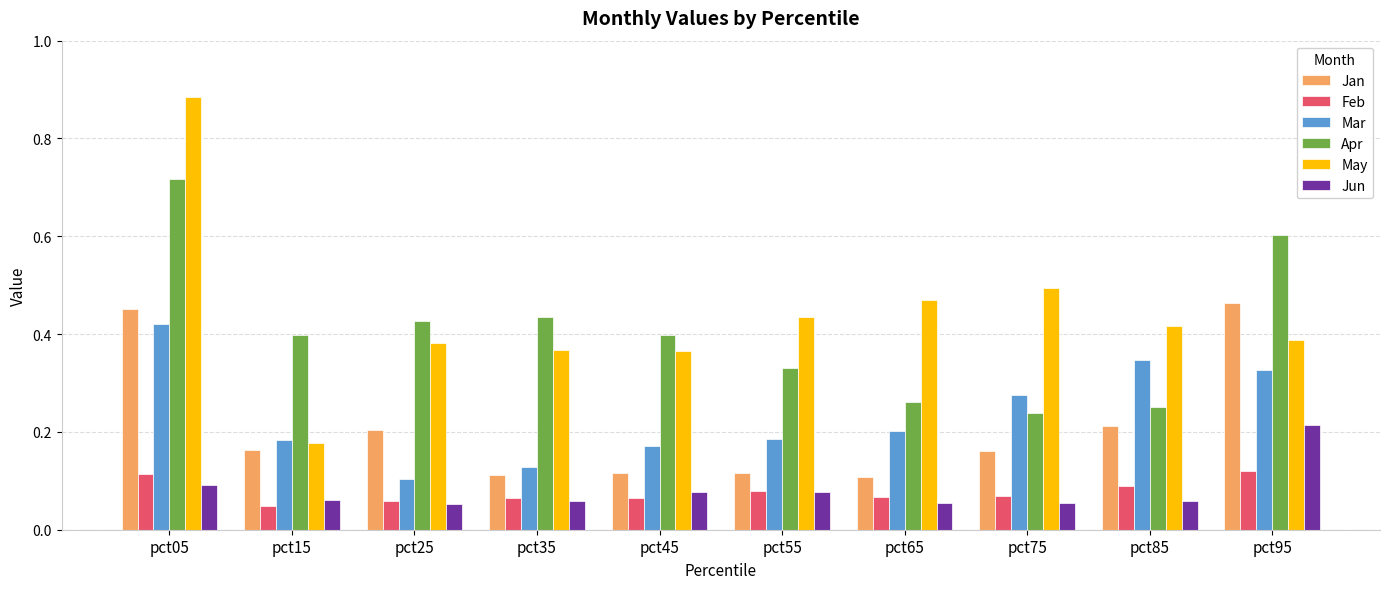

What is the total value across all series at pct85?

1.4